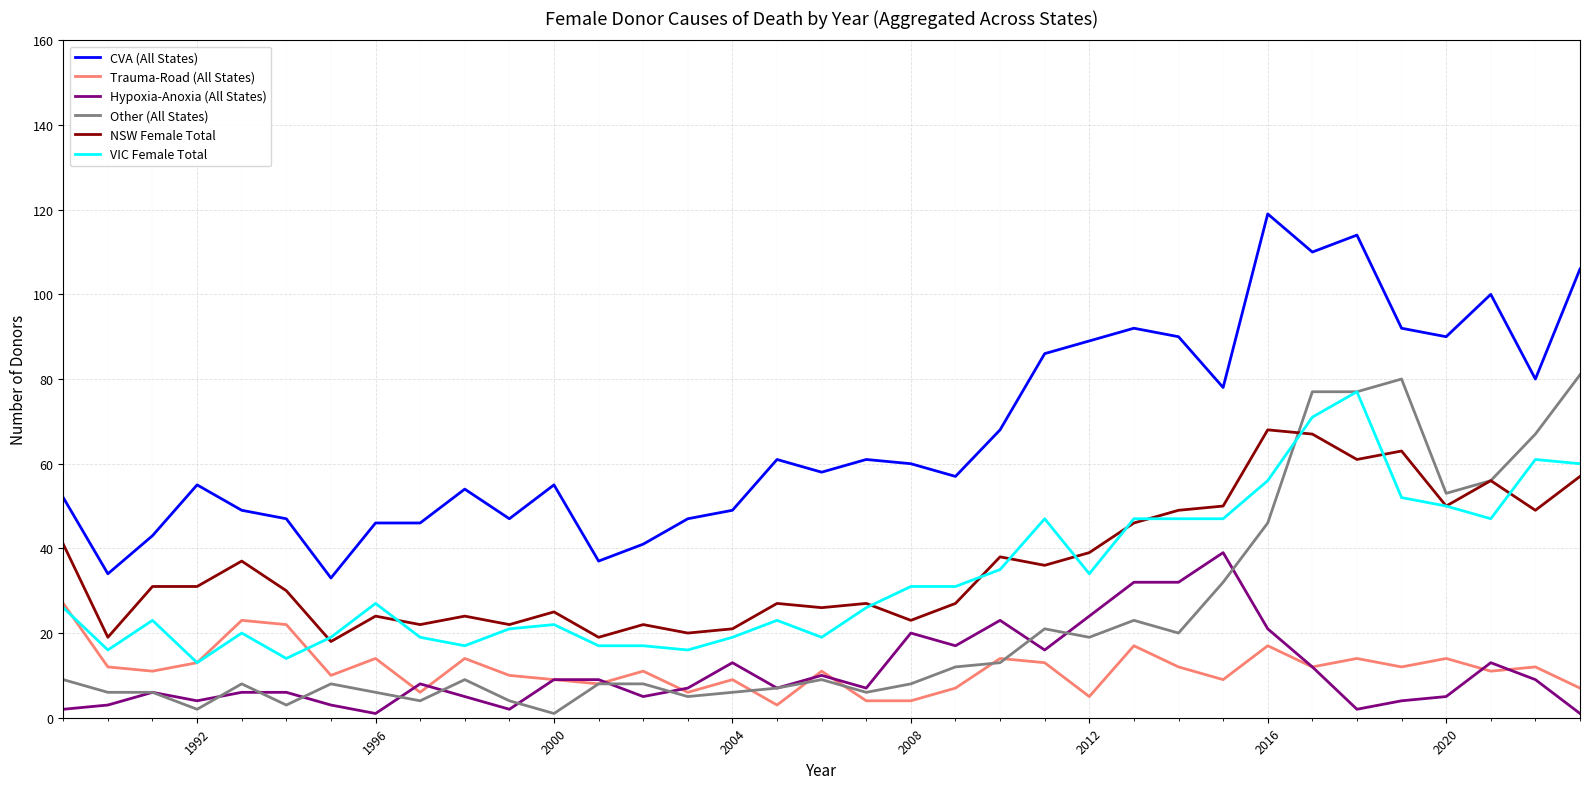

How many lines are shown in the chart?

6